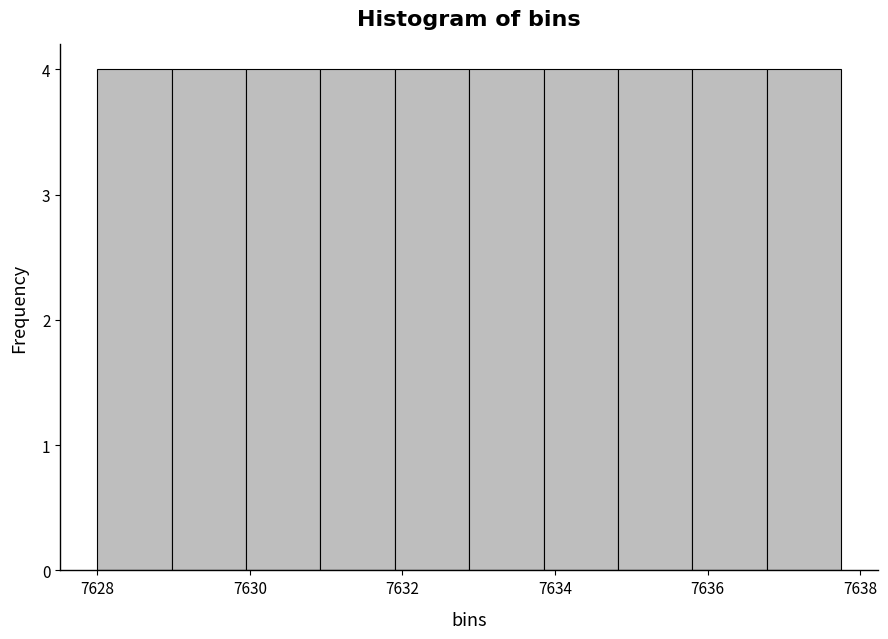

Reading left to right, transcribe this chart: for each bar, give the range it covers on the x-axis and its height. Neither the bar edges nor the heights are printed on the chart, so give them approximately, as read against the axes.

7628.0 to 7629.0: 4
7629.0 to 7630.0: 4
7630.0 to 7631.0: 4
7631.0 to 7632.0: 4
7632.0 to 7632.8: 4
7632.8 to 7633.8: 4
7633.8 to 7634.8: 4
7634.8 to 7635.8: 4
7635.8 to 7636.8: 4
7636.8 to 7637.8: 4